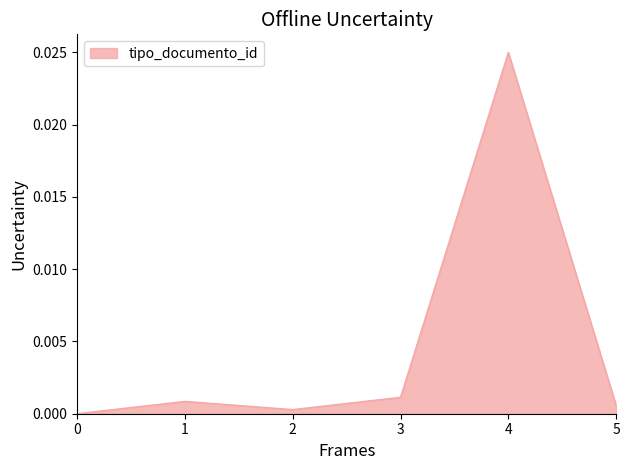

How many positive values are there?

5